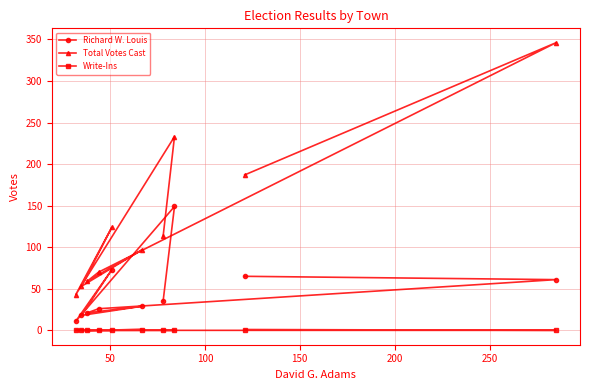

True or false: Total Votes Cast and Richard W. Louis intersect in this chart.

False